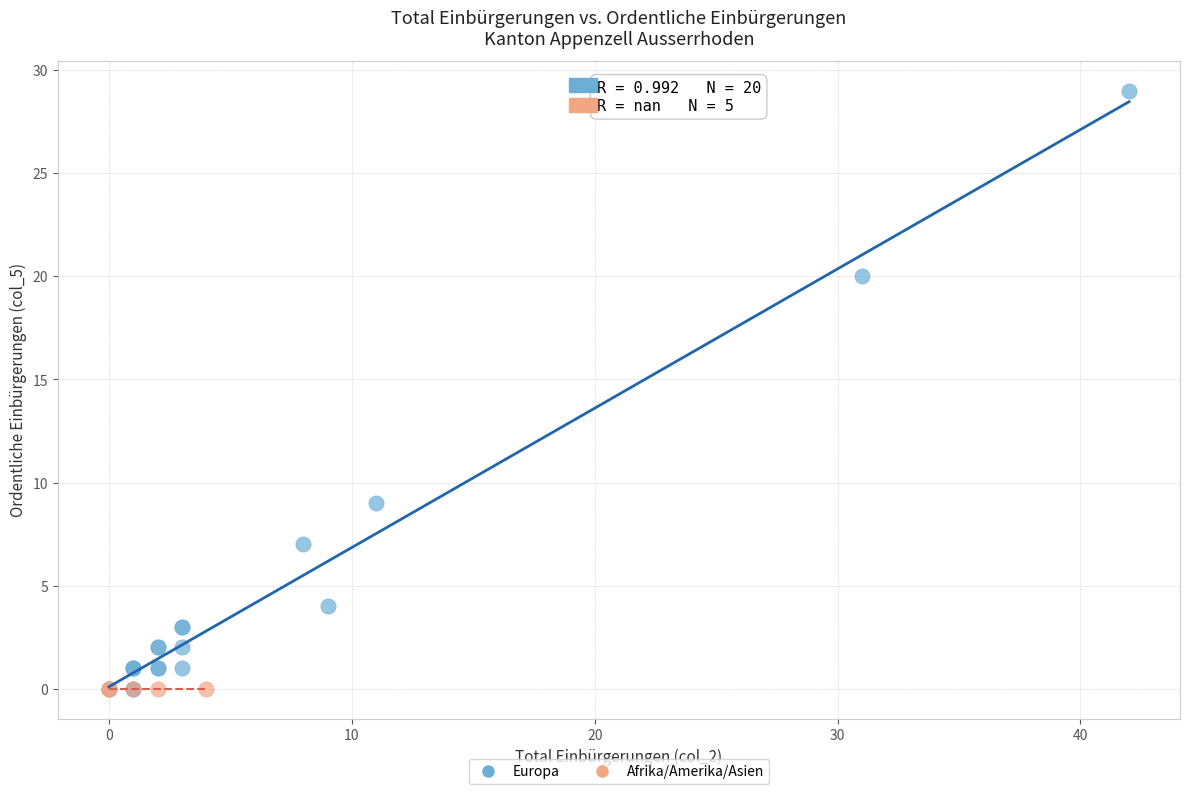

Which series reaches the maximum Y coordinate?

Europa